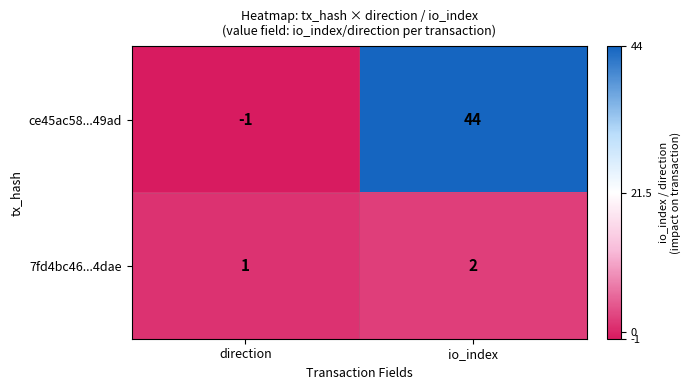

At which label does ce45ac58...49ad reach its minimum?

direction